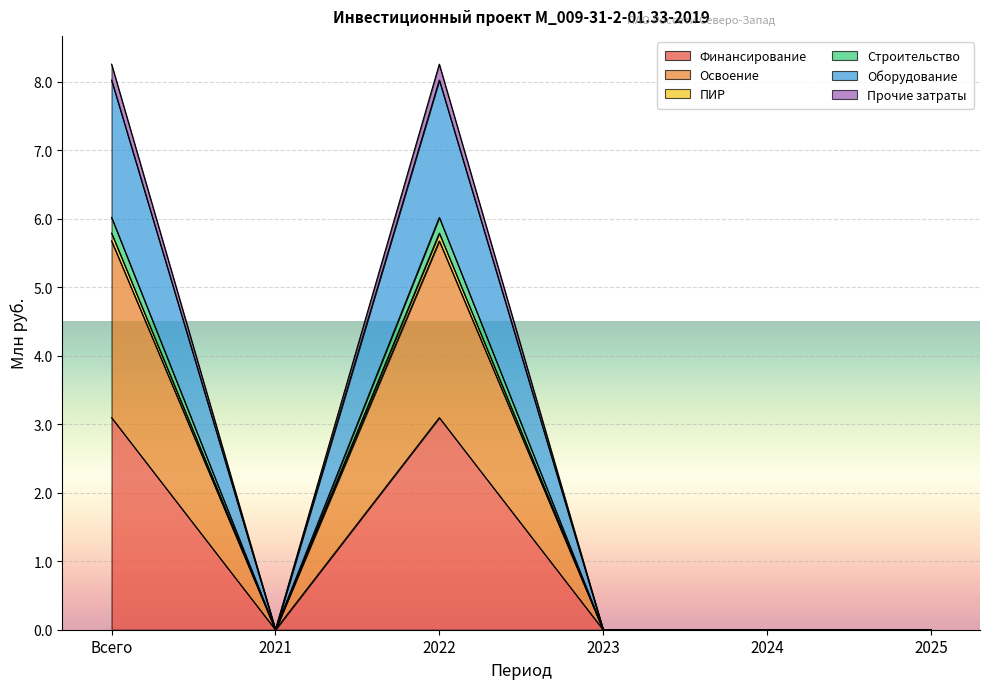

What are all the series names shown in the legend?

Финансирование, Освоение, ПИР, Строительство, Оборудование, Прочие затраты